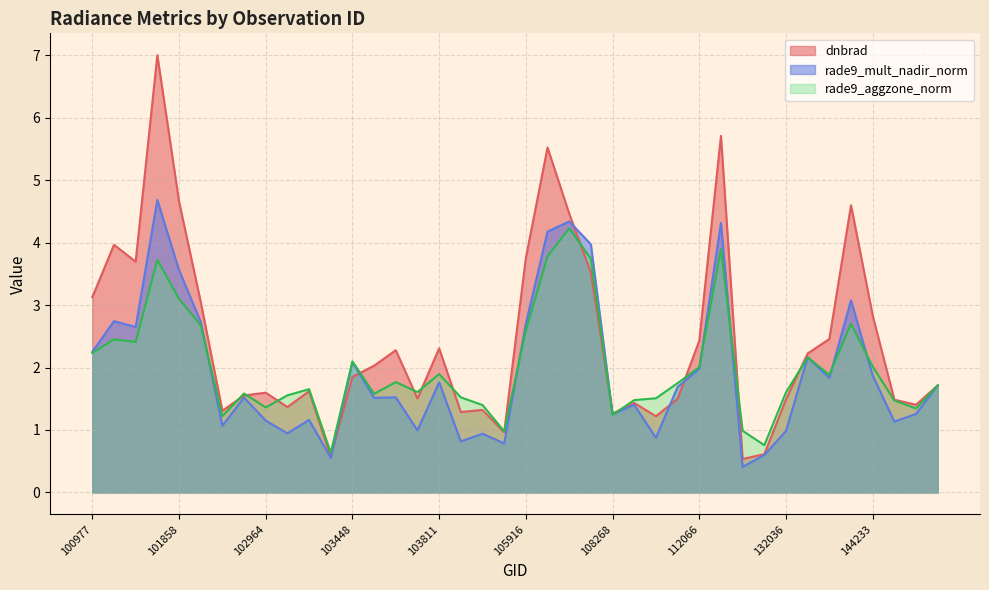

True or false: dnbrad has more than 2 points higher than both neighbors.

True